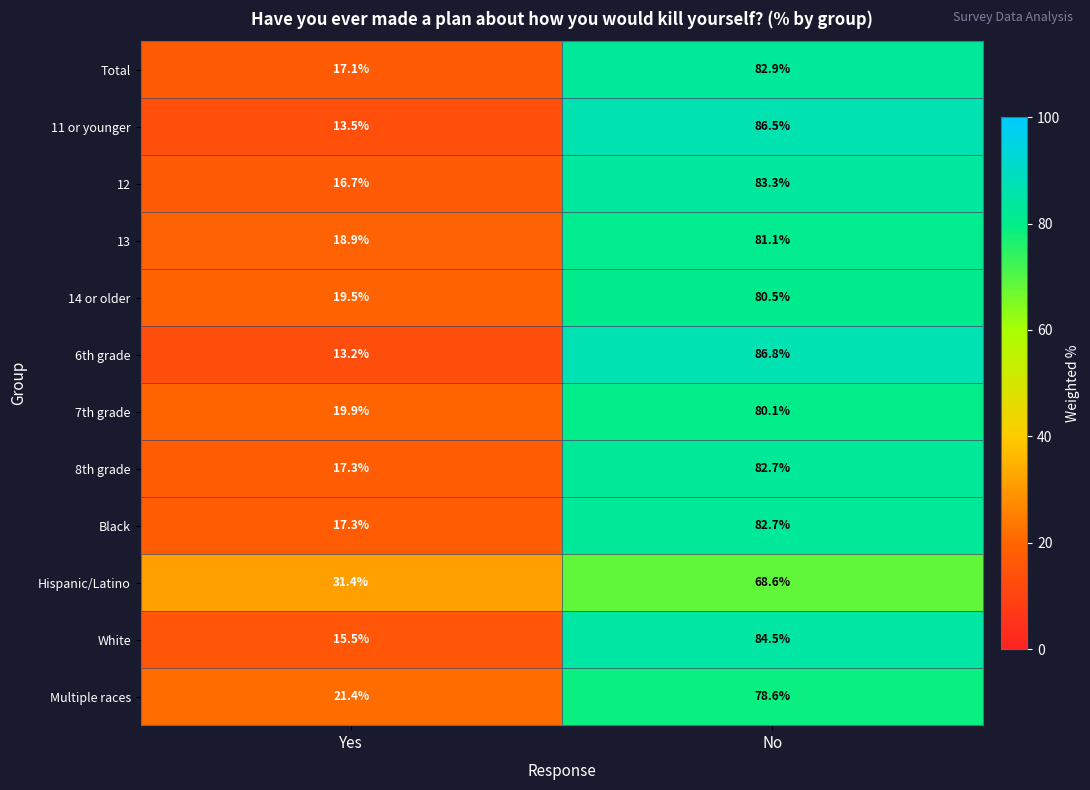

At which category is the sum across all series the highest?

No